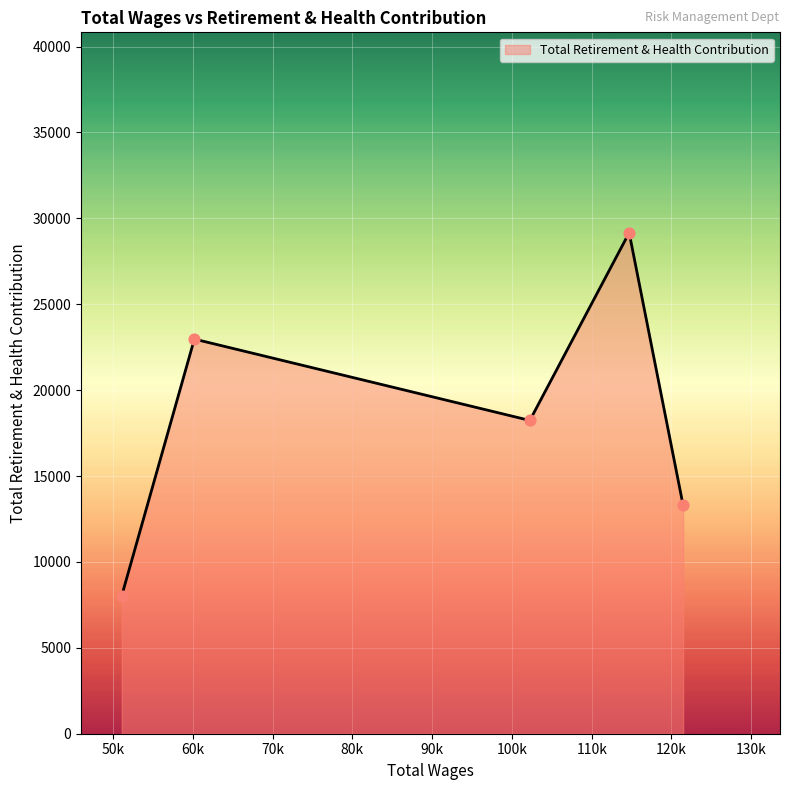

How many interior local peaks (higher than both neighbors) does the data have?

2